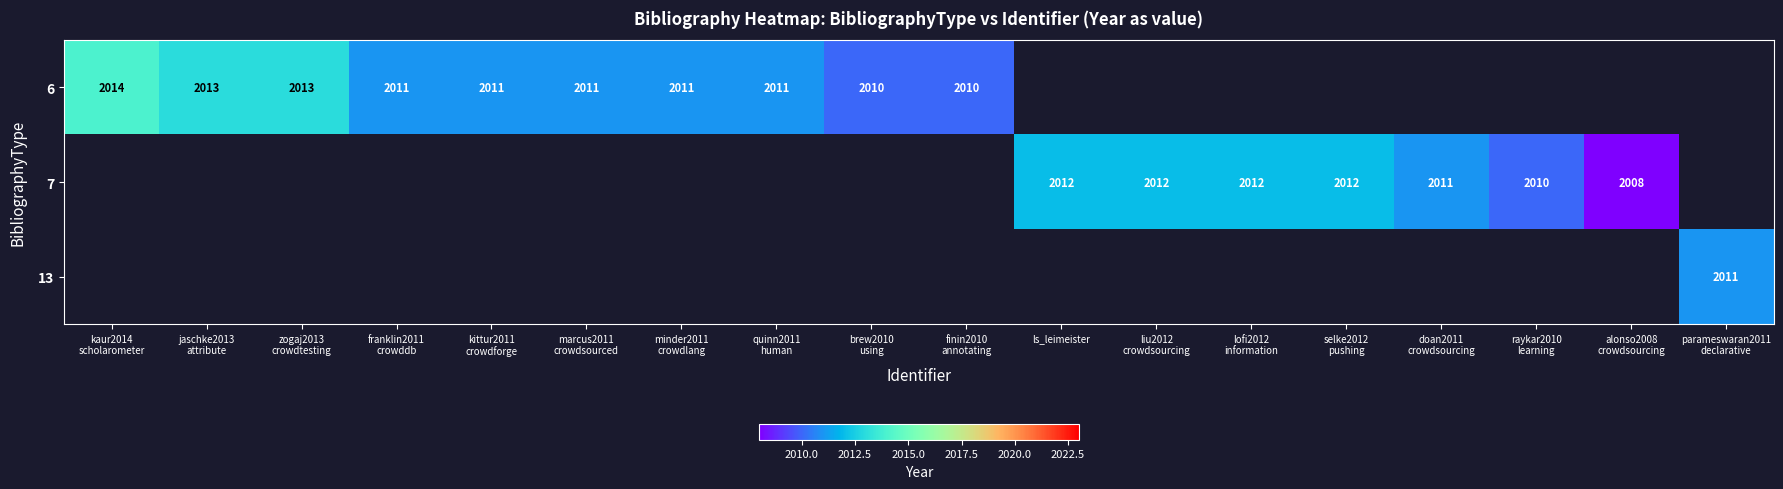

Is it true that 7 equals 1364 at ls_leimeister?

False